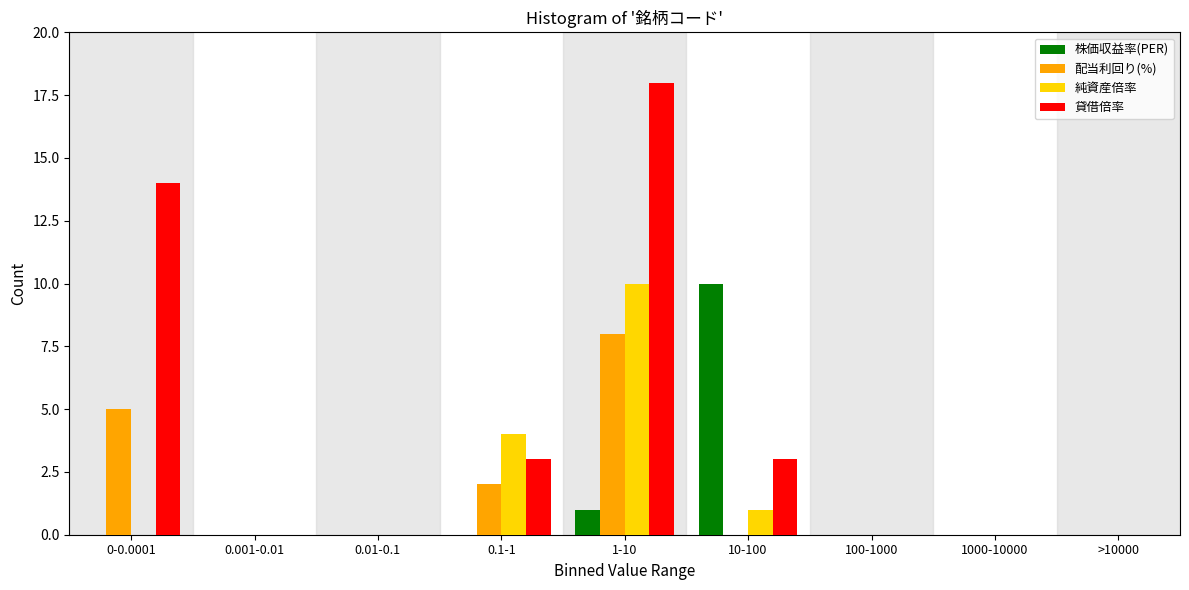

Where is 貸借倍率 nearest to the value 9?

0-0.0001